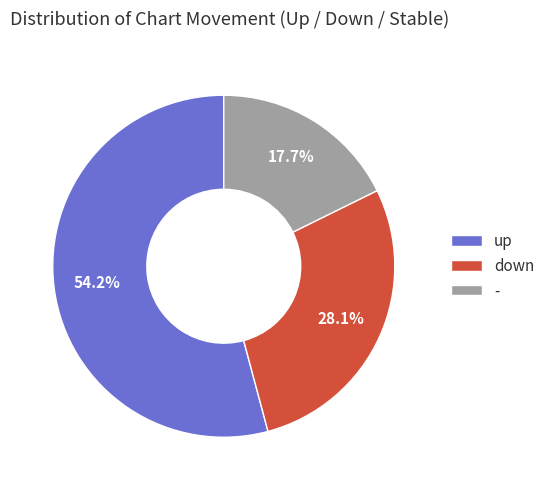

To the nearest percent, what portion does - represent?

18%